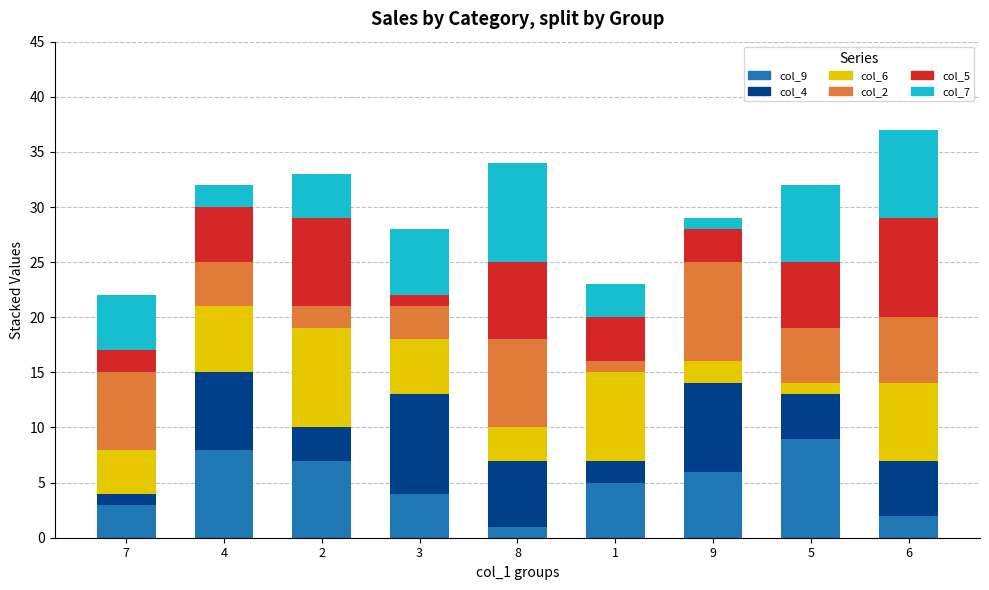

The col_9 series shows 7 at 1. True or false?

False